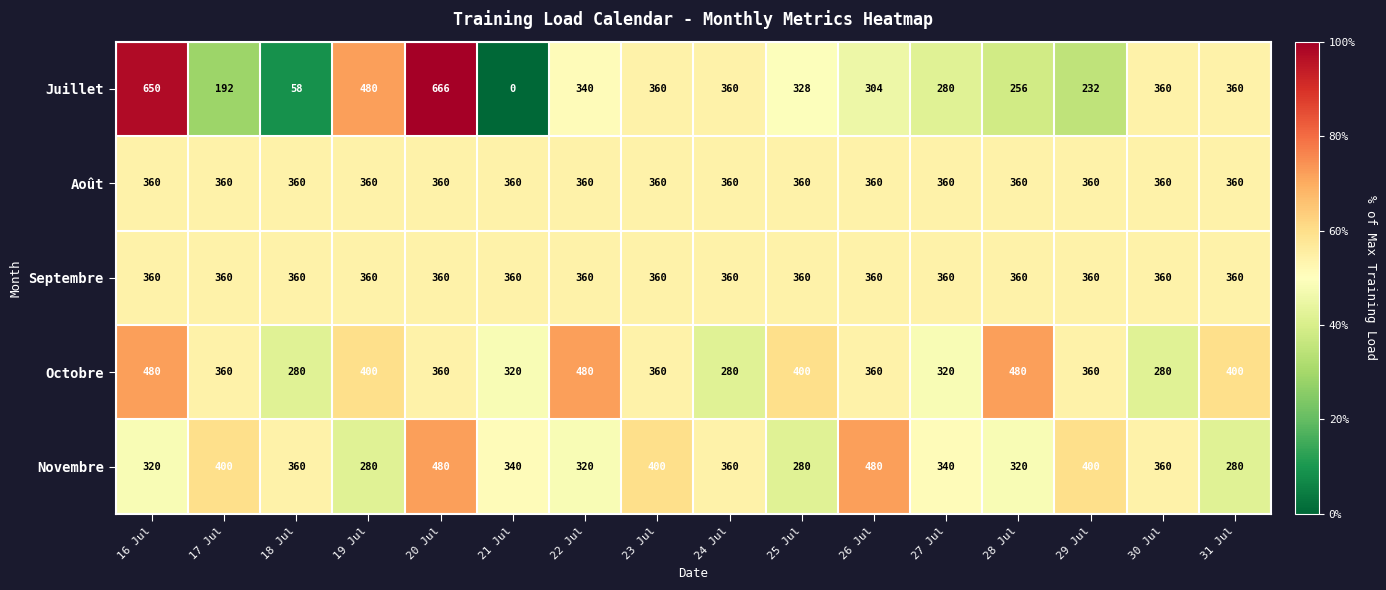

What is the maximum value for Août?

360